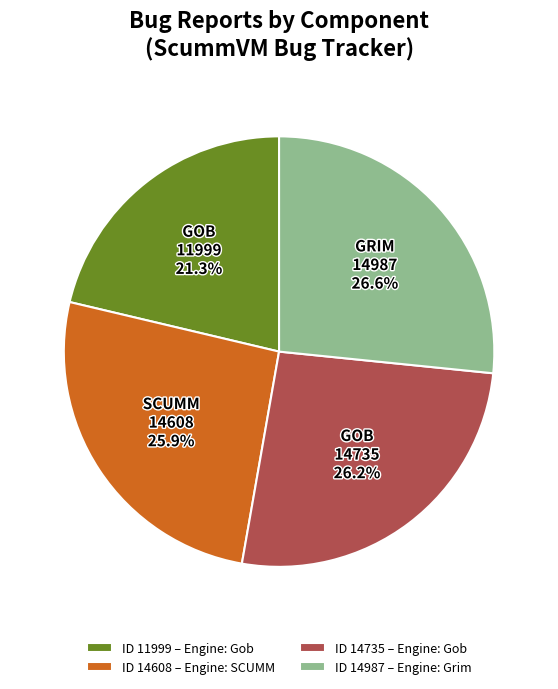

Approximately how many times larger is the value at ID 11999 – Engine: Gob compared to ID 14987 – Engine: Grim?

0.8